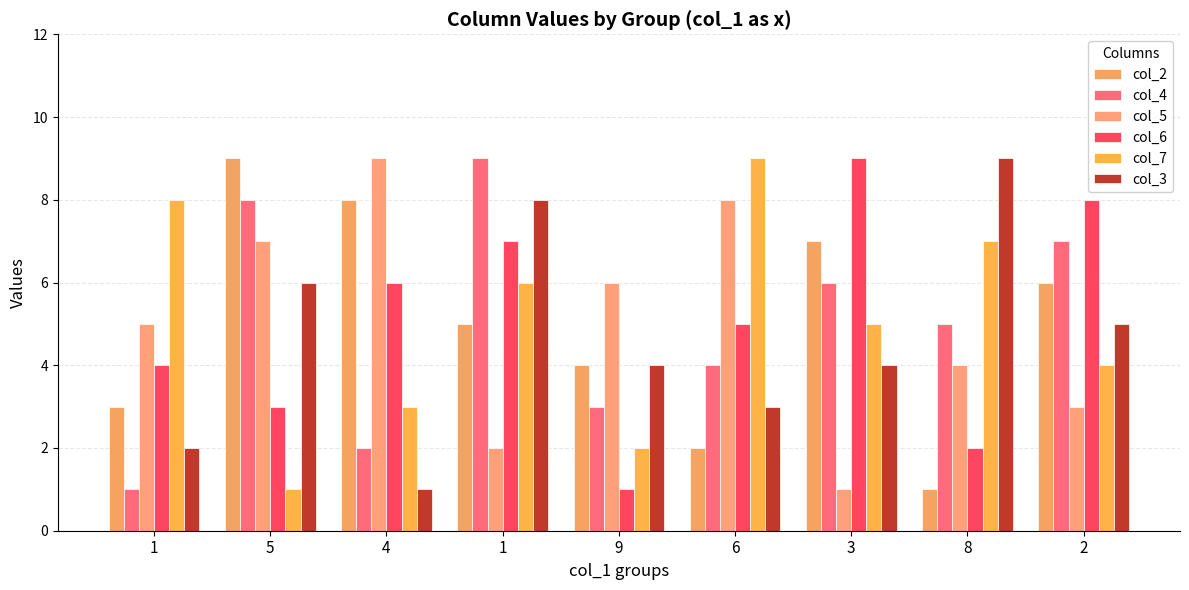

Count the number of data series in this chart.

6